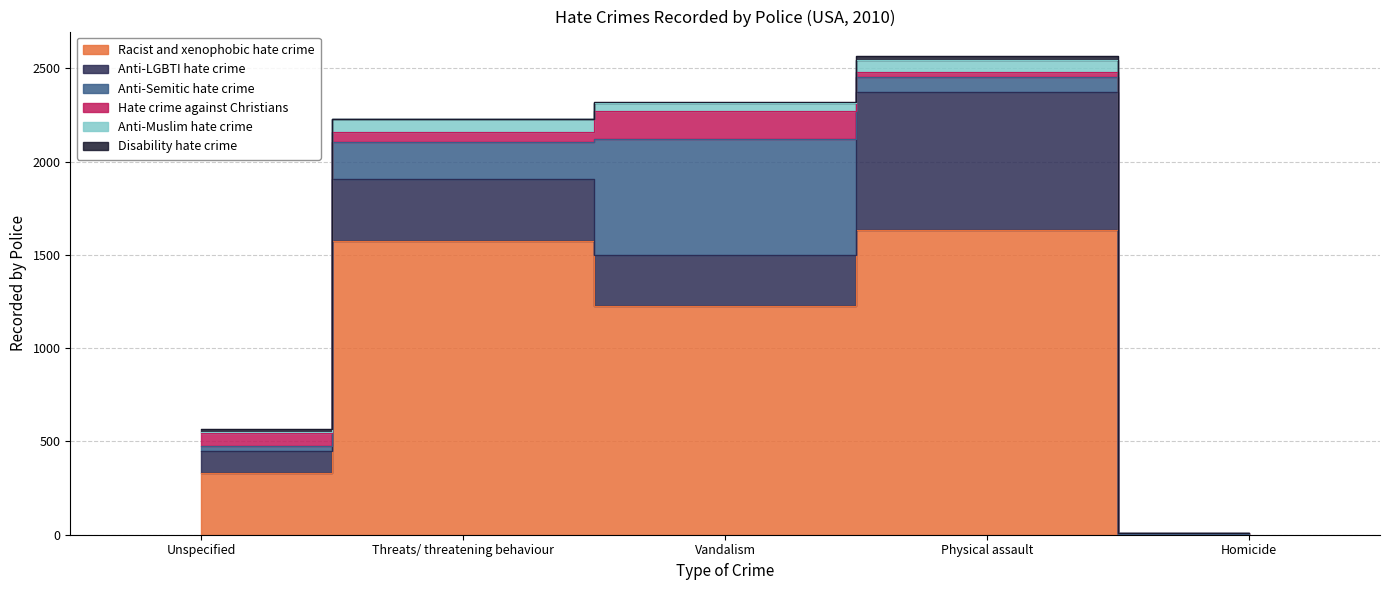

How many lines are shown in the chart?

6